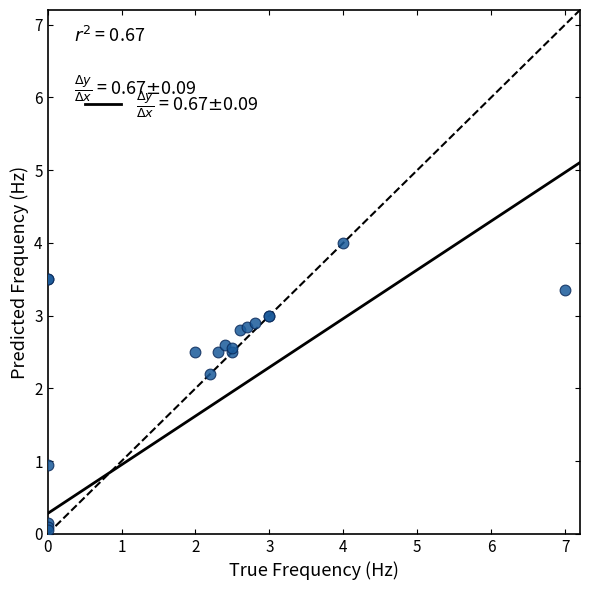

What Y value in the scatter plot is closest to 2?

2.2